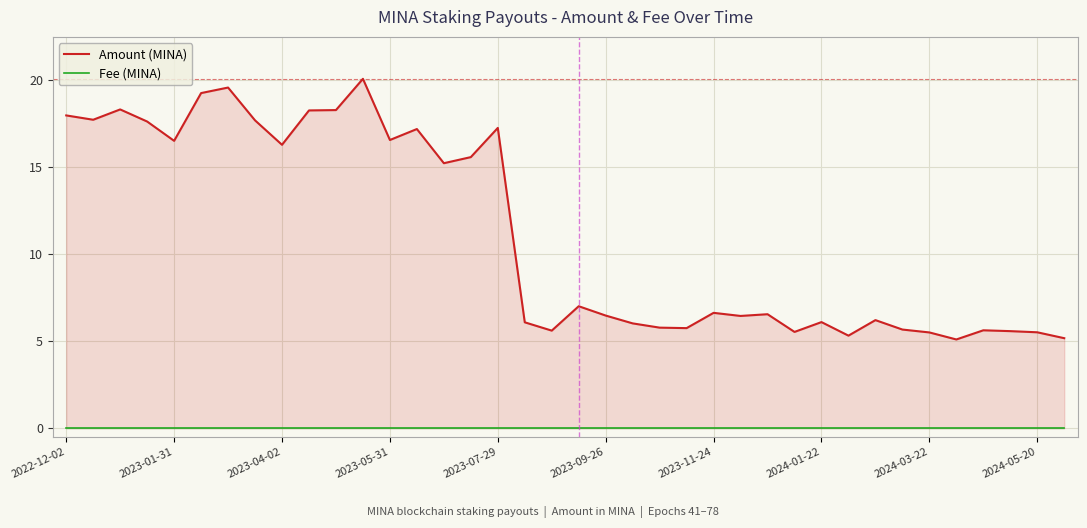

What is the maximum value shown in the chart?

20.1